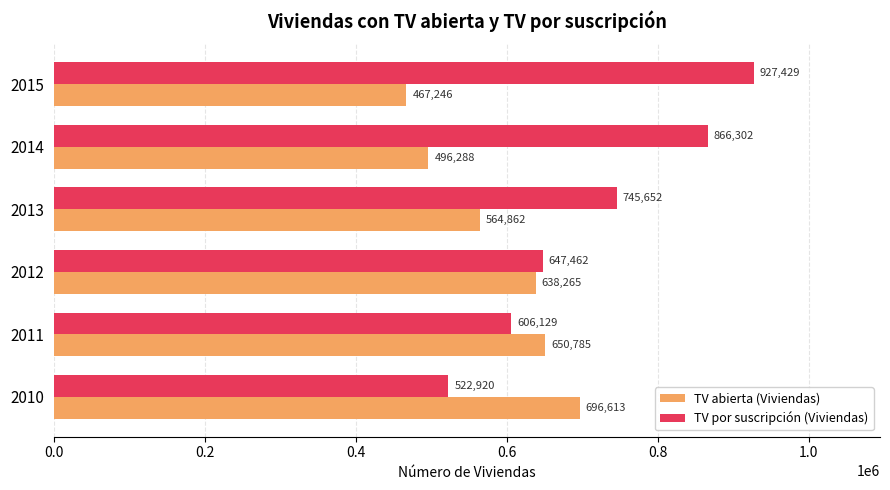

What is the sum of the TV por suscripción (Viviendas) values at 2014 and 2012?

1513764